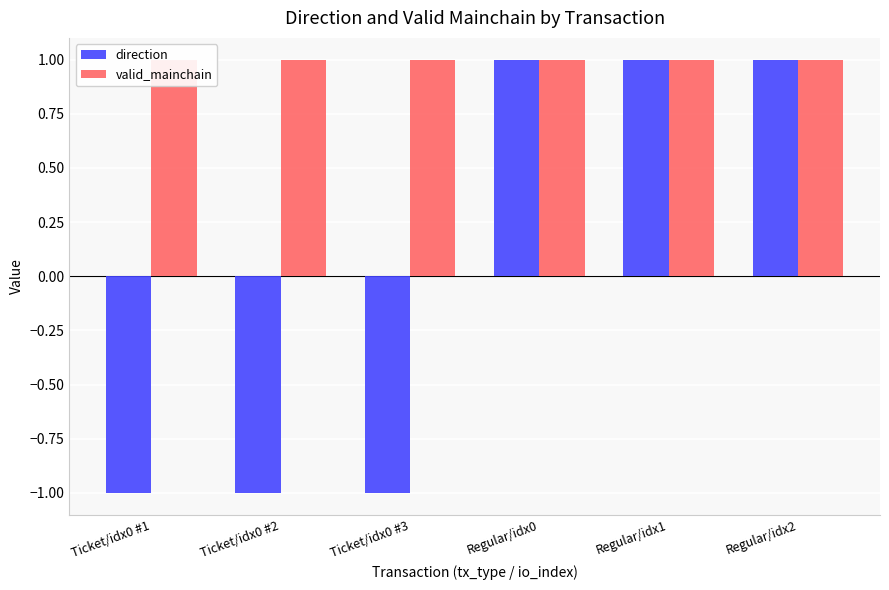

Is it true that valid_mainchain equals 1 at Ticket/idx0 #3?

True